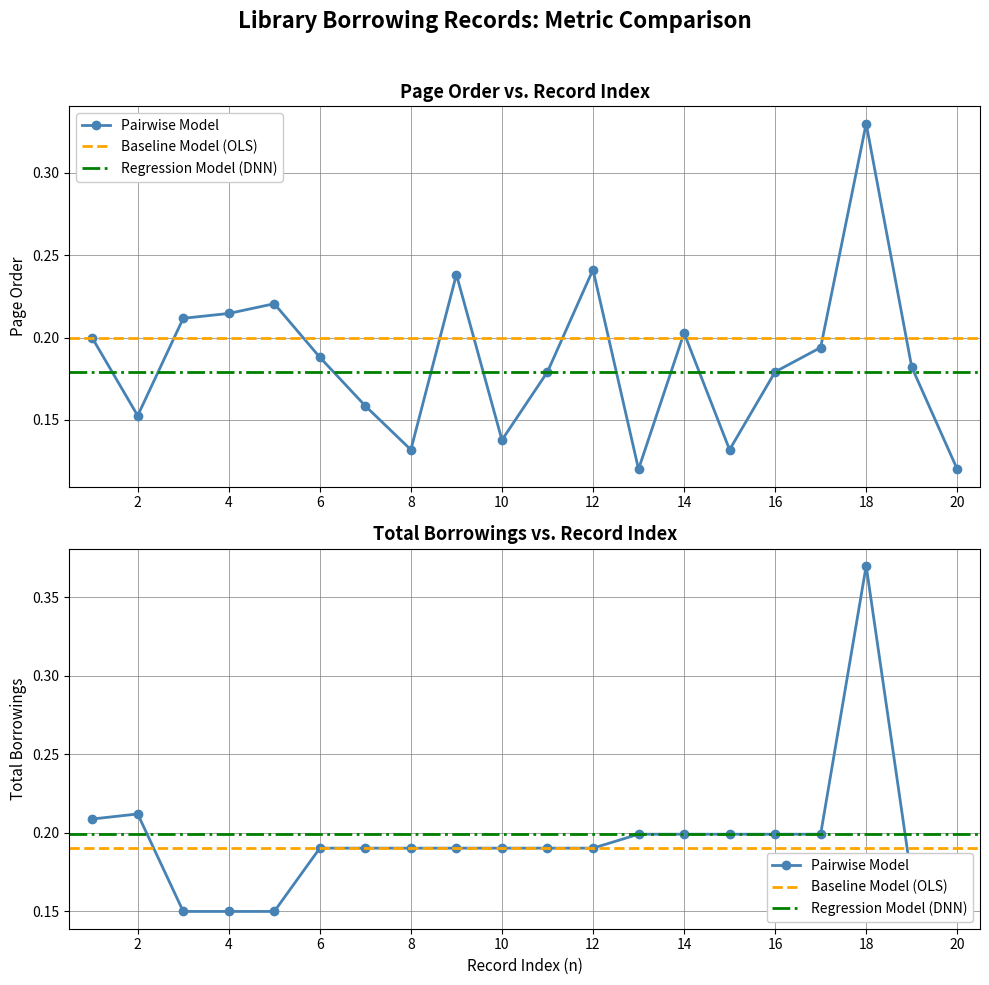

List the labels in order of pageorder value, smallest first.

13, 20, 8, 15, 10, 2, 7, 11, 16, 19, 6, 17, 1, 14, 3, 4, 5, 9, 12, 18